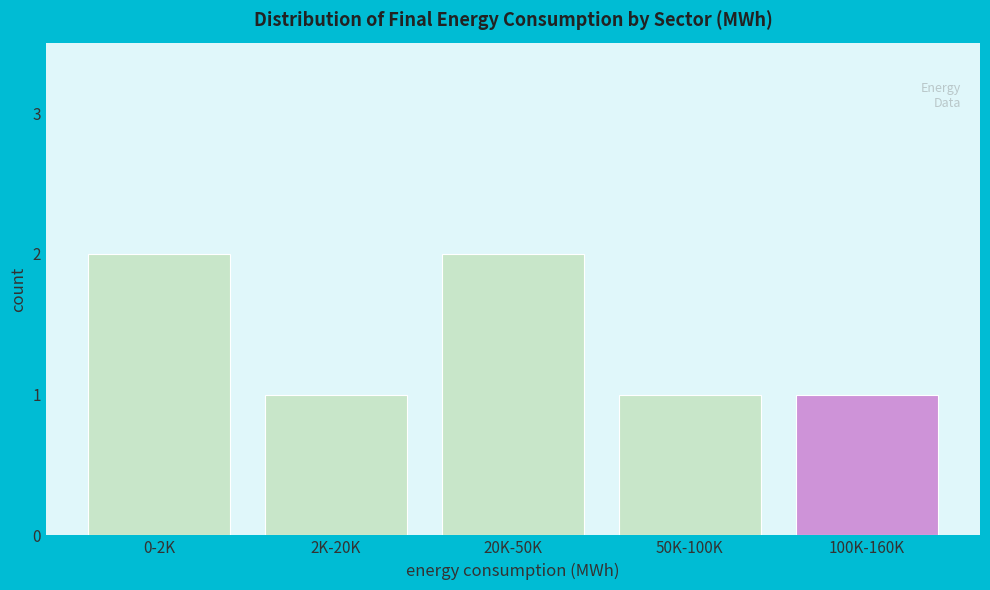

Reading left to right, extract all data points from this chart.

0-2K=2	2K-20K=1	20K-50K=2	50K-100K=1	100K-160K=1